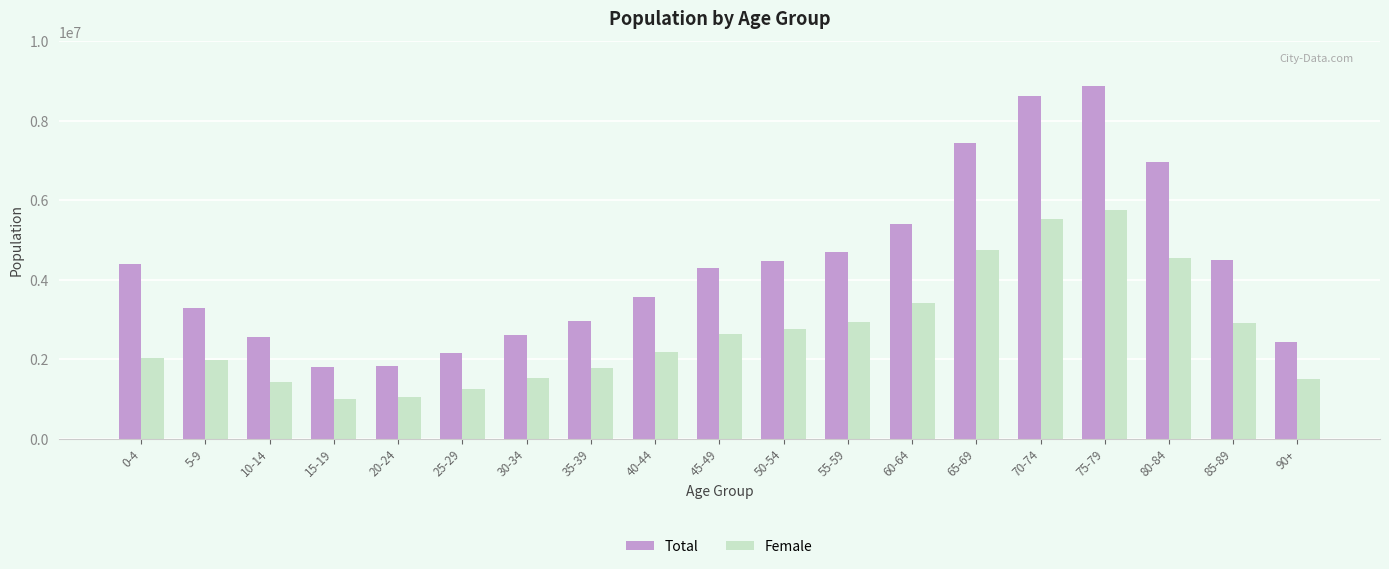

At which category is the sum across all series the highest?

75-79